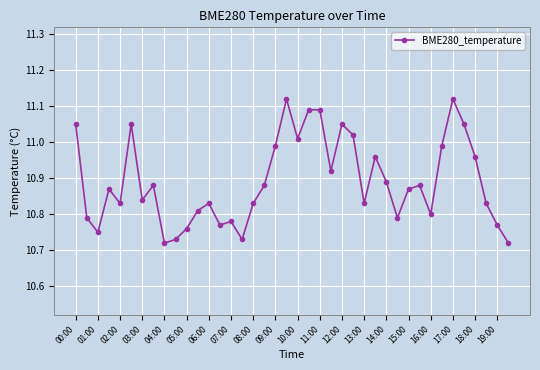

True or false: there are more than 2 points higher than both neighbors.

True